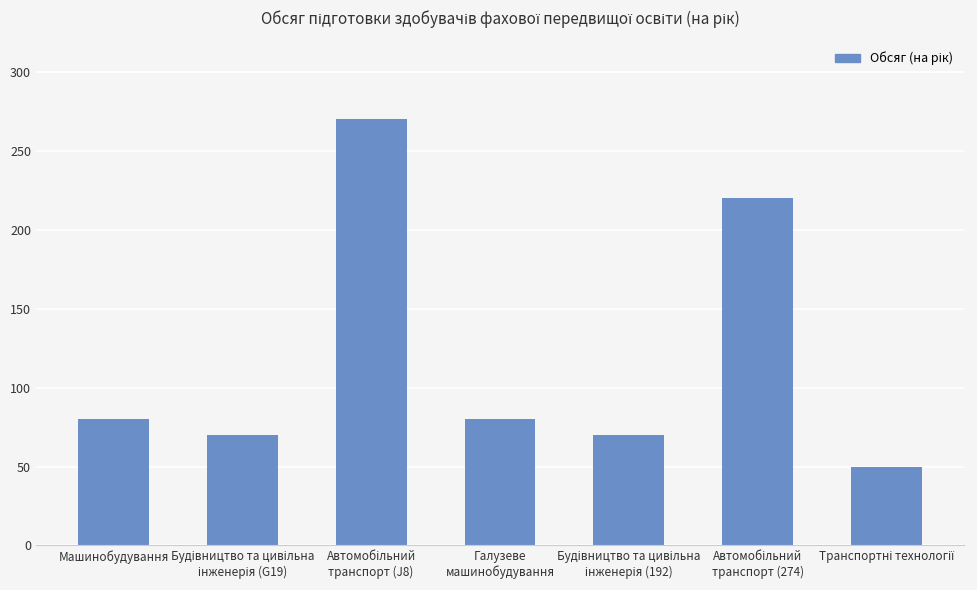

What is the difference between the second highest and minimum values?

170